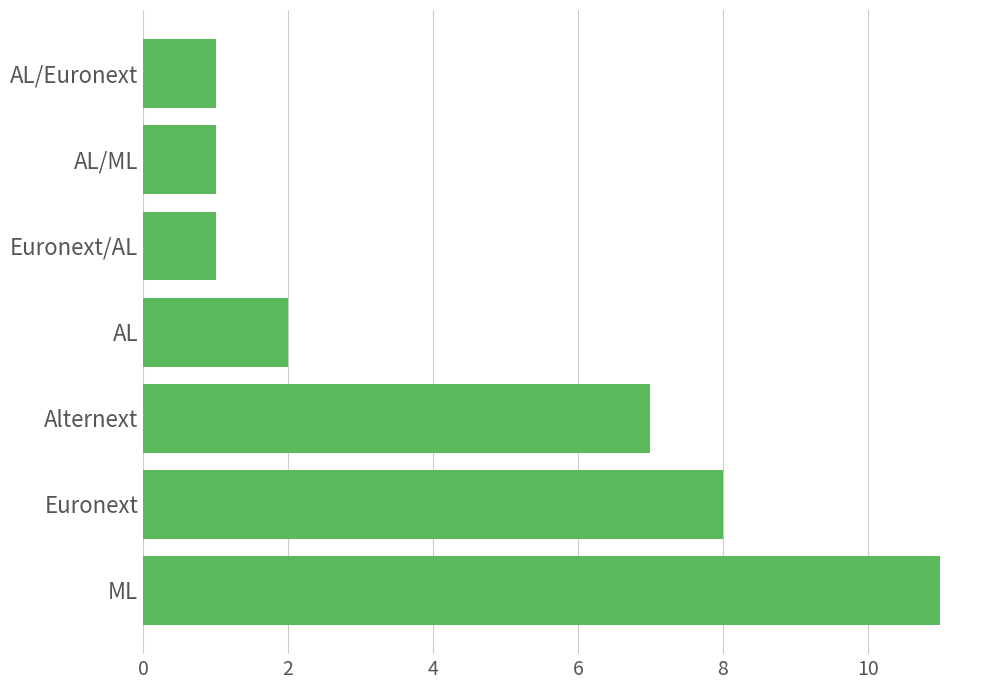

The value at AL/Euronext is 2. True or false?

False